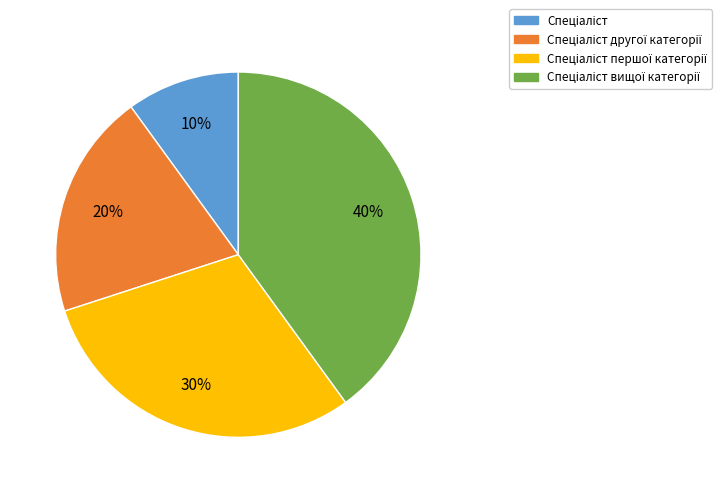

Is there any slice that represents more than half of the pie?

No